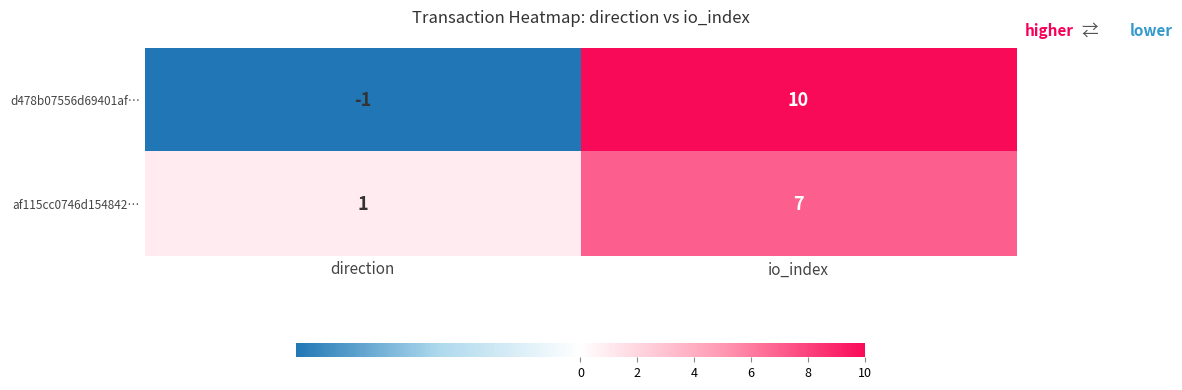

Is it true that af115cc0746d154842… equals 7 at io_index?

True